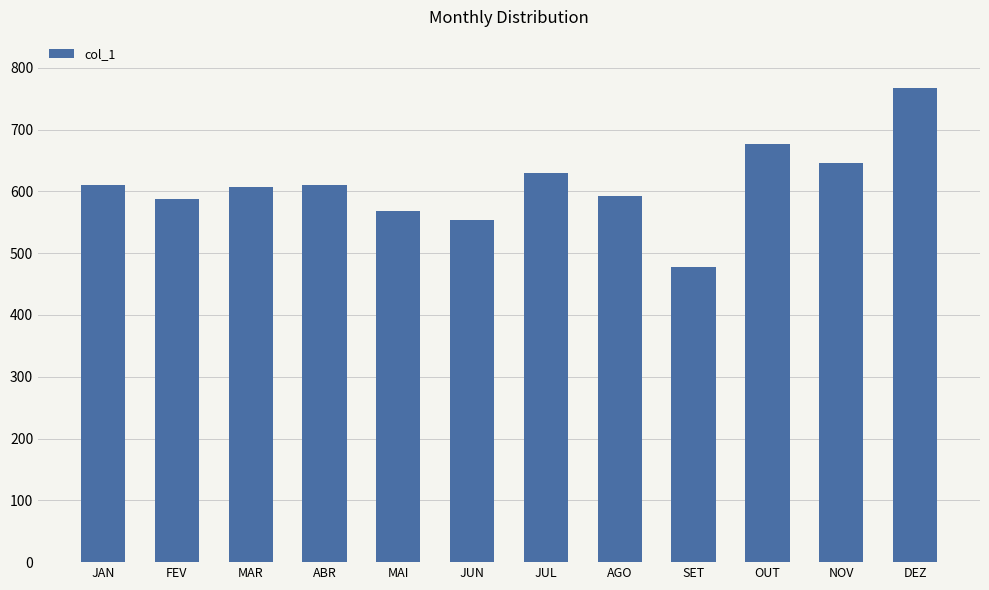

What is the smallest value displayed?

478